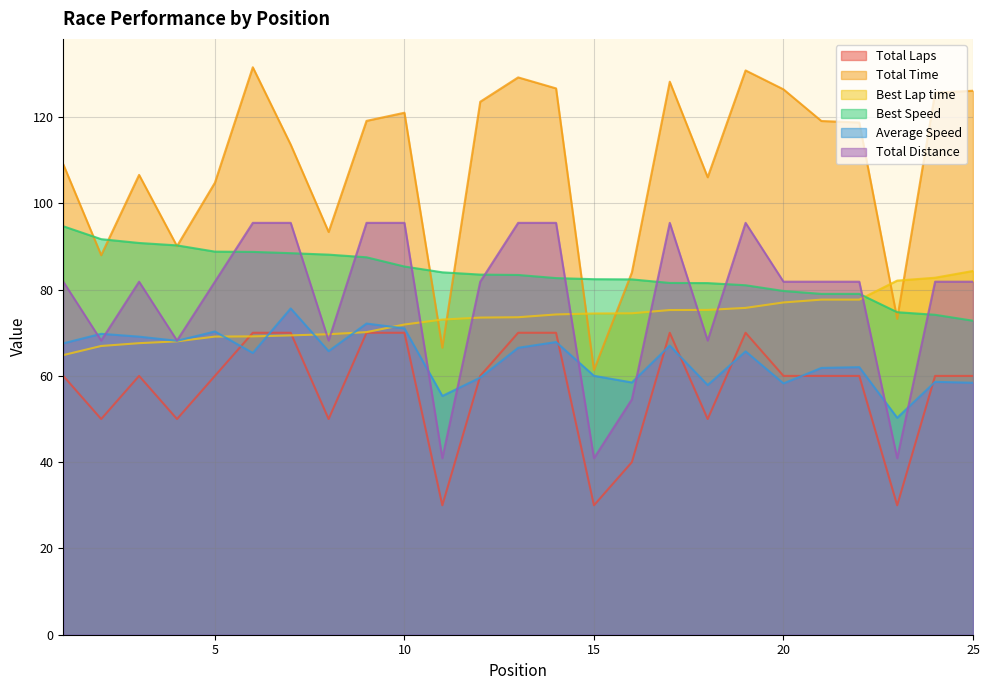

How many values in the Total Time series exceed 118?

13